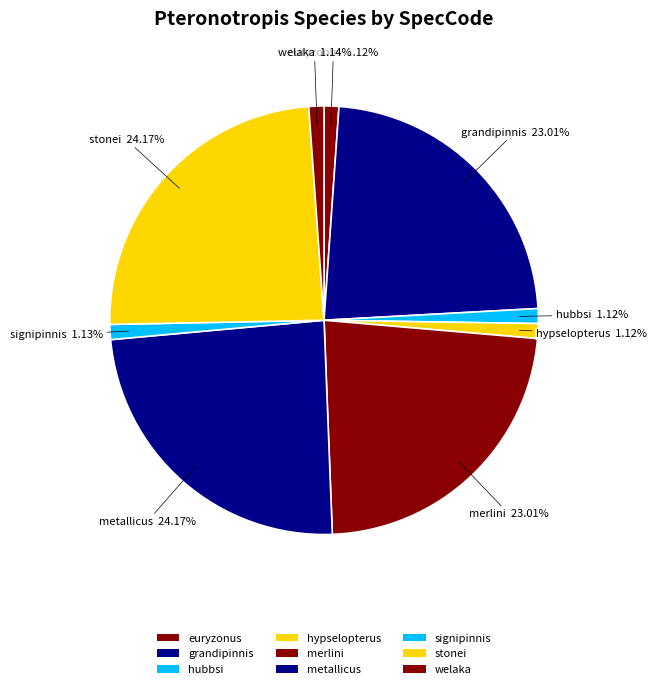

The stonei slice represents 24% of the pie. True or false?

True